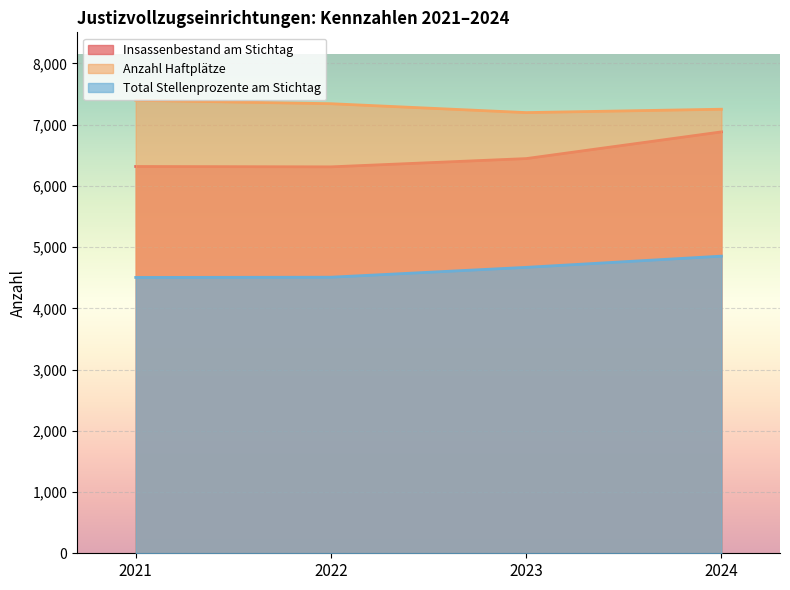

Which category has the highest value across all series?

2021